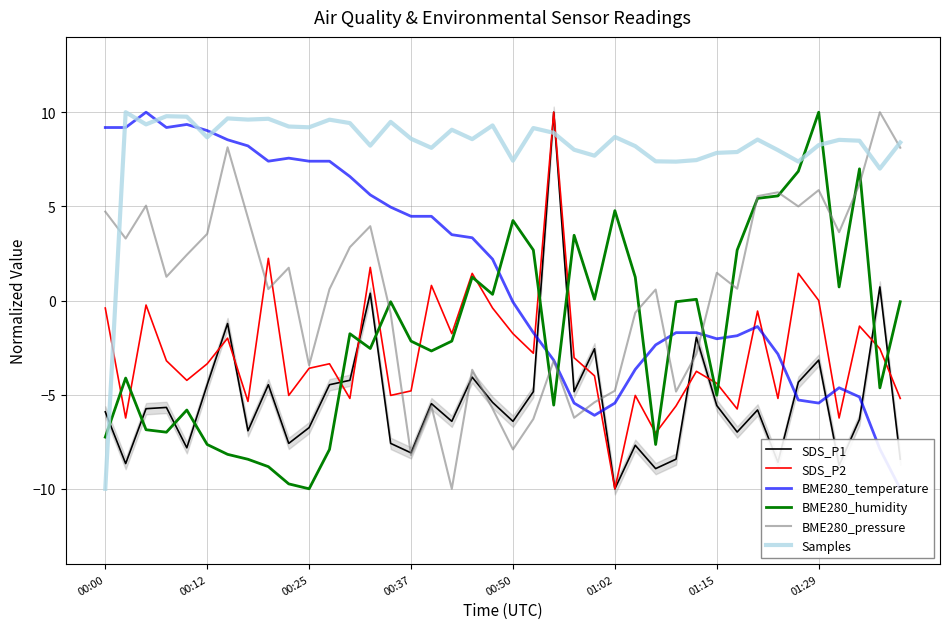

True or false: SDS_P2 and BME280_pressure intersect in this chart.

True